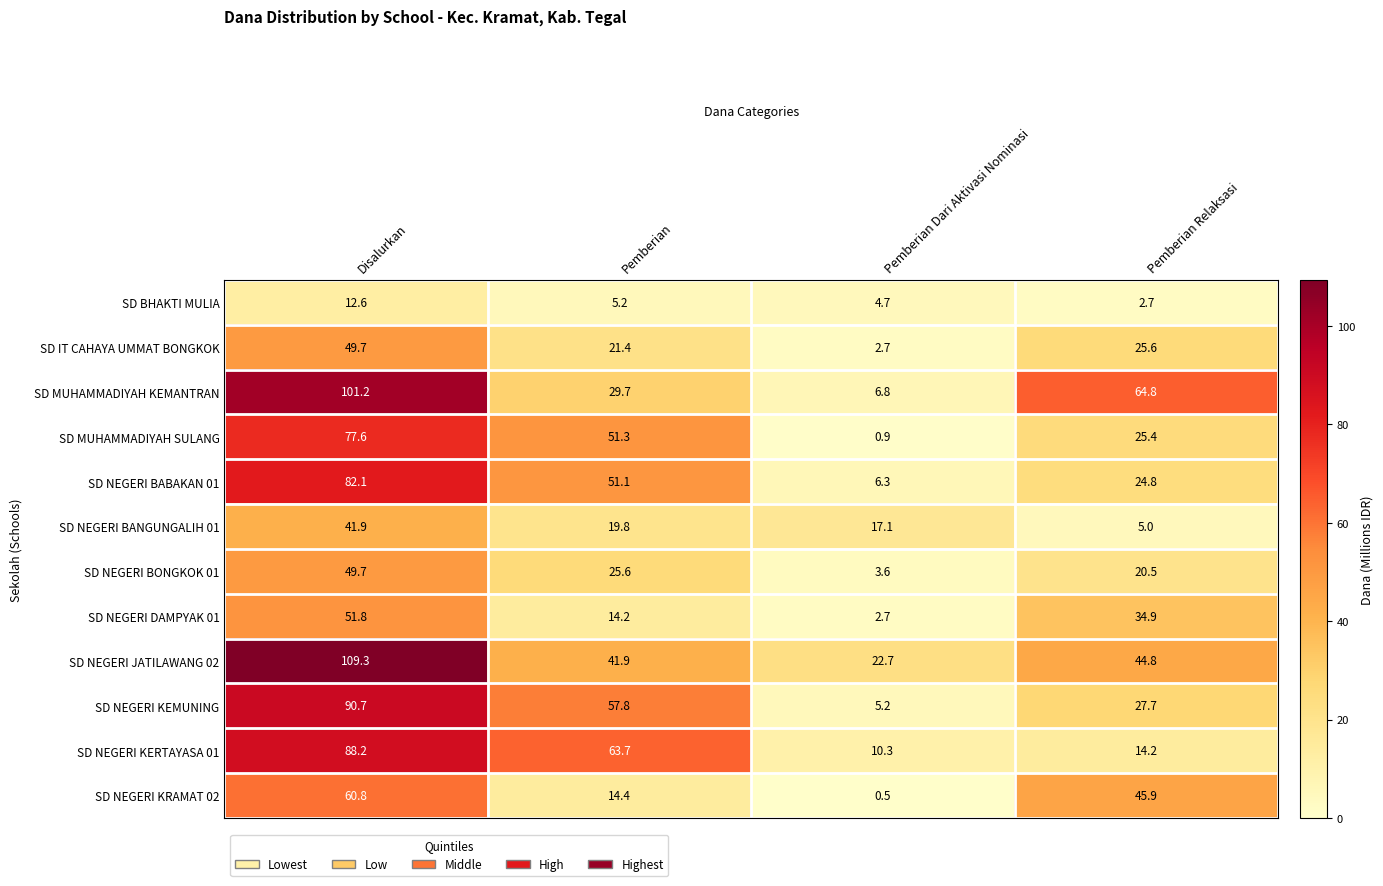

What is the total value across all series at Pemberian?

396.1